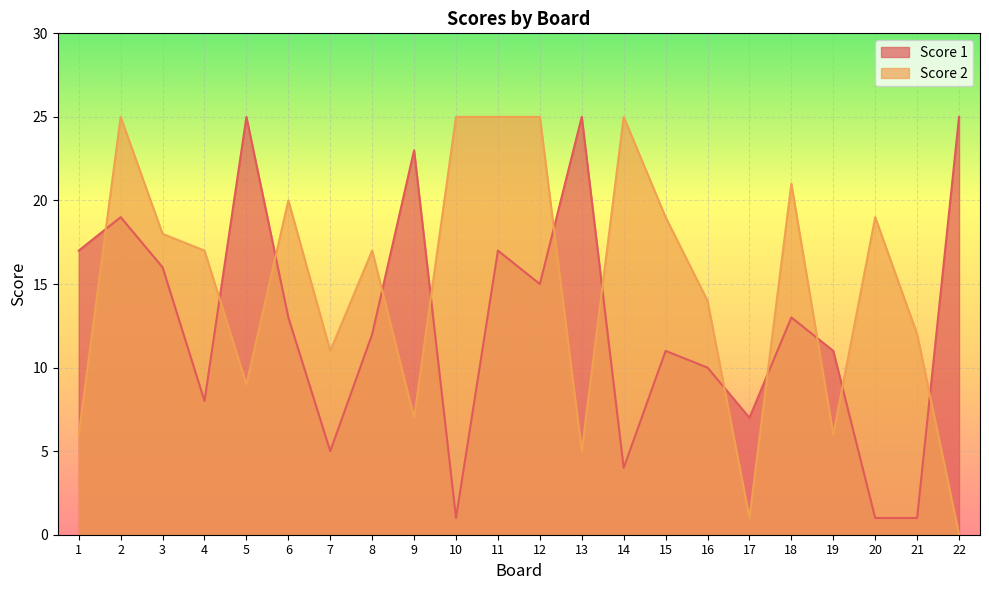

Between 12 and 19, which is larger?

12